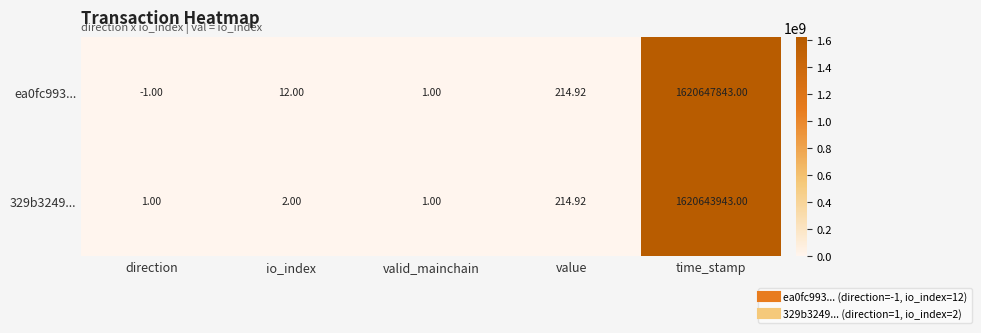

How many series are shown in this chart?

2